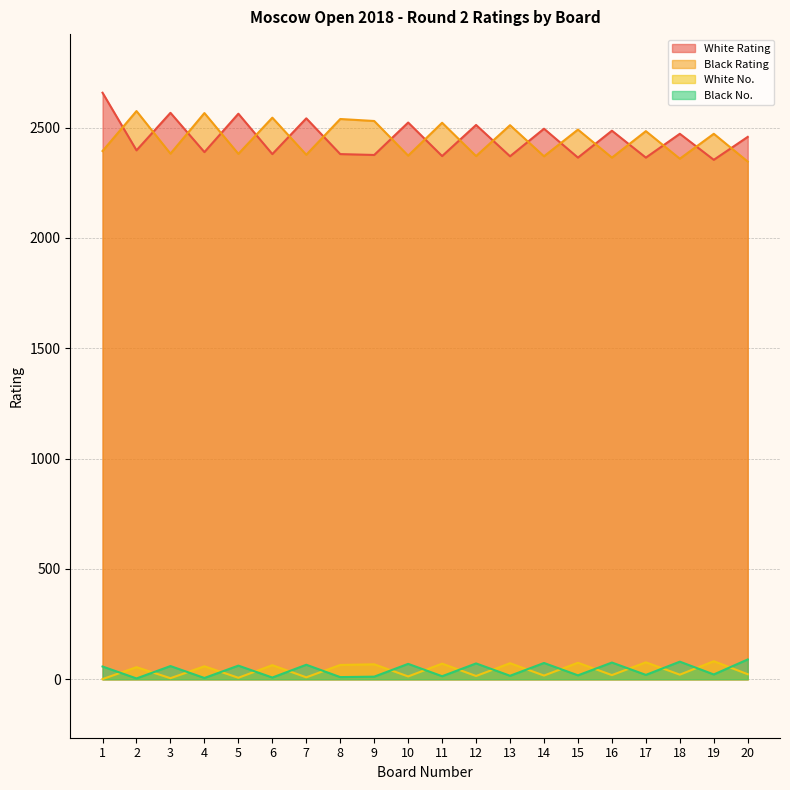

At which label does White Rating reach its minimum?

19